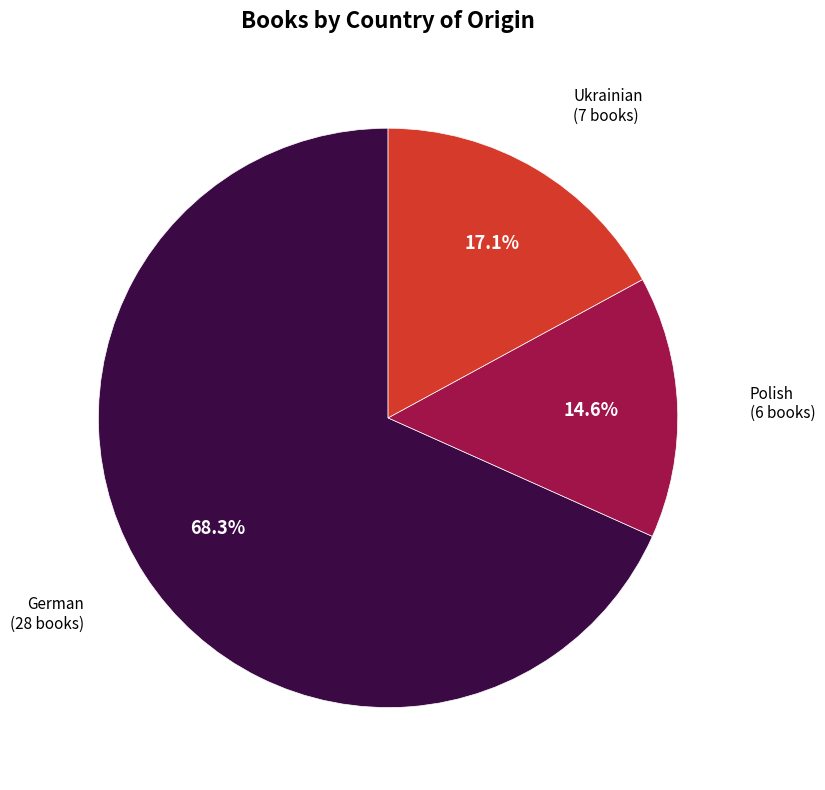

Does any single category account for the majority?

Yes